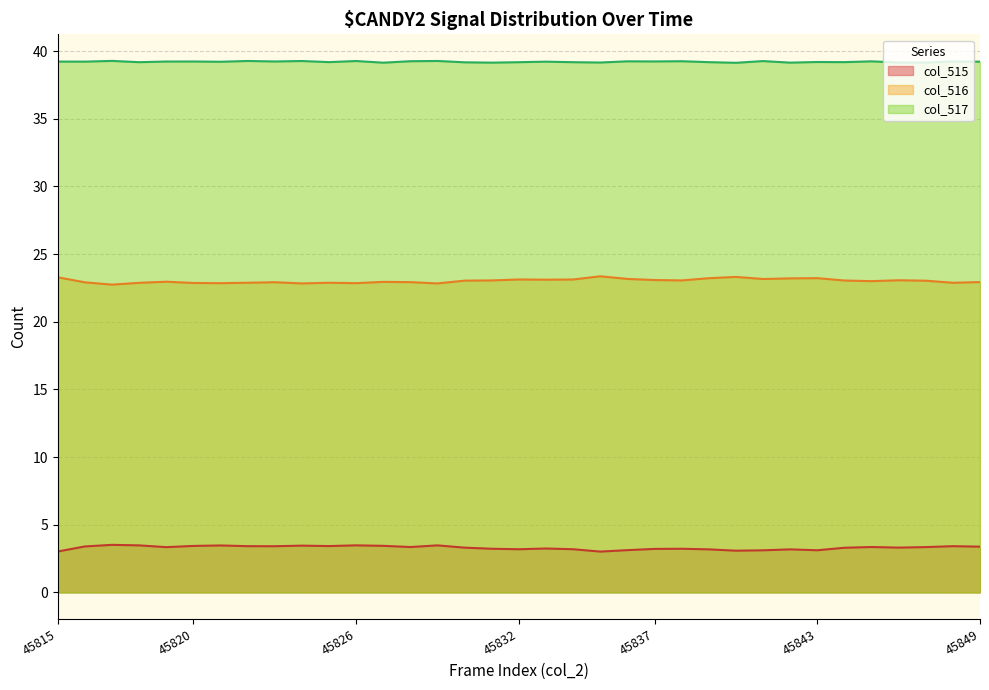

At 45833, list the series in order from largest to smallest.

col_517, col_516, col_515